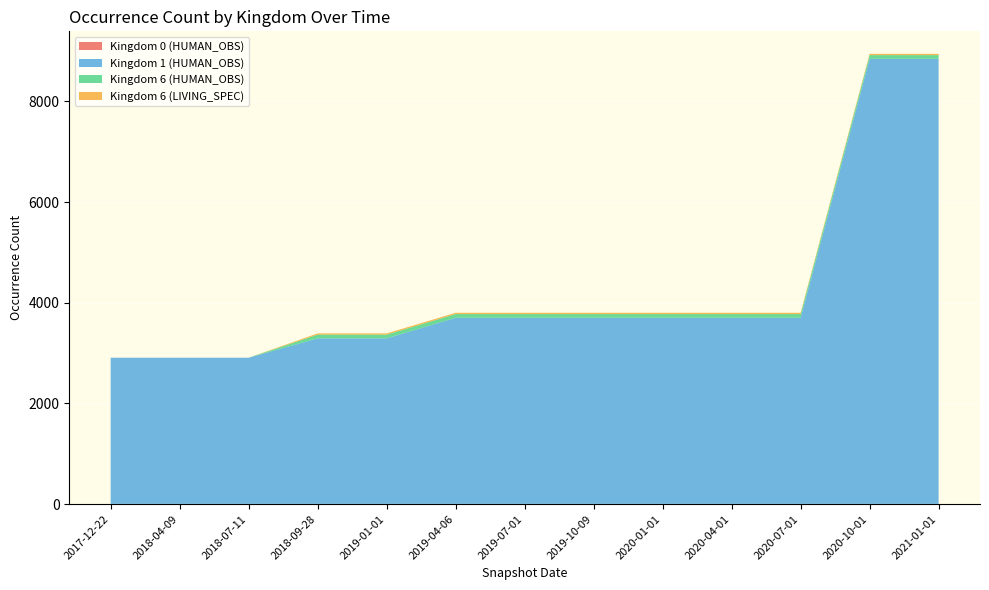

Reading right to left, extract all data points from this chart.

Kingdom 0 (HUMAN_OBS): 6	6	6	6	6	6	6	6	6	6	6	6	6
Kingdom 1 (HUMAN_OBS): 8839	8839	3696	3696	3696	3696	3696	3696	3287	3287	2903	2903	2903
Kingdom 6 (HUMAN_OBS): 74	74	74	74	74	74	74	74	74	74	0	0	0
Kingdom 6 (LIVING_SPEC): 25	25	25	25	25	25	25	25	25	25	0	0	0